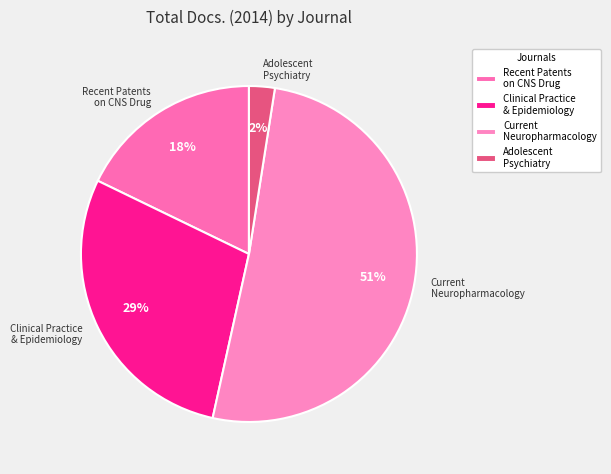

Which slice is the smallest?

Adolescent Psychiatry